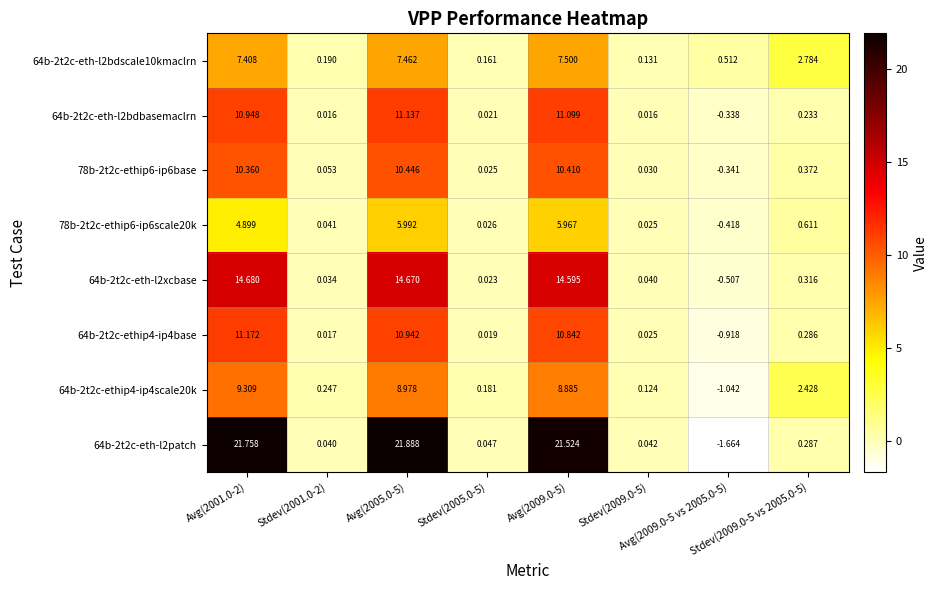

How many values in 64b-2t2c-eth-l2patch are below zero?

1